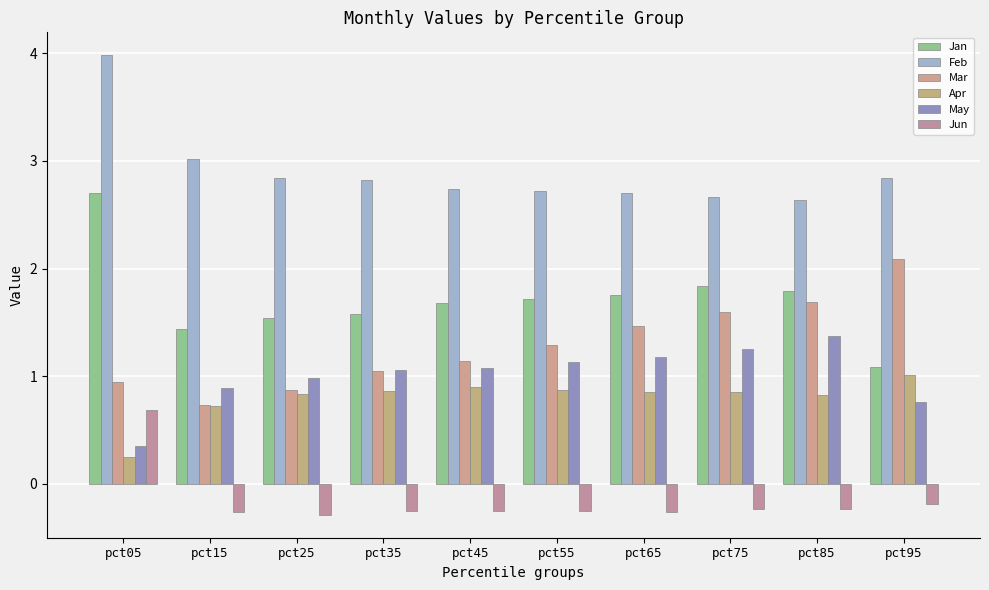

What is the difference between the May values at pct25 and pct85?

0.4